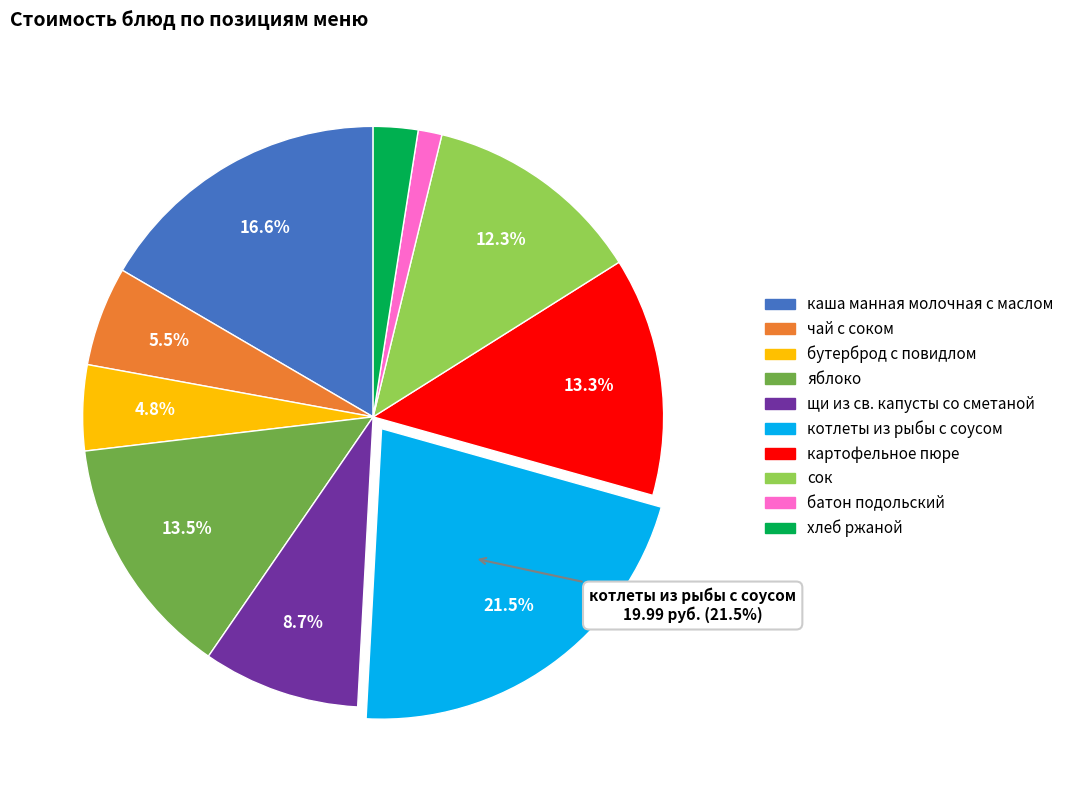

To the nearest percent, what is the difference between the бутерброд с повидлом and котлеты из рыбы с соусом slice percentages?

17%